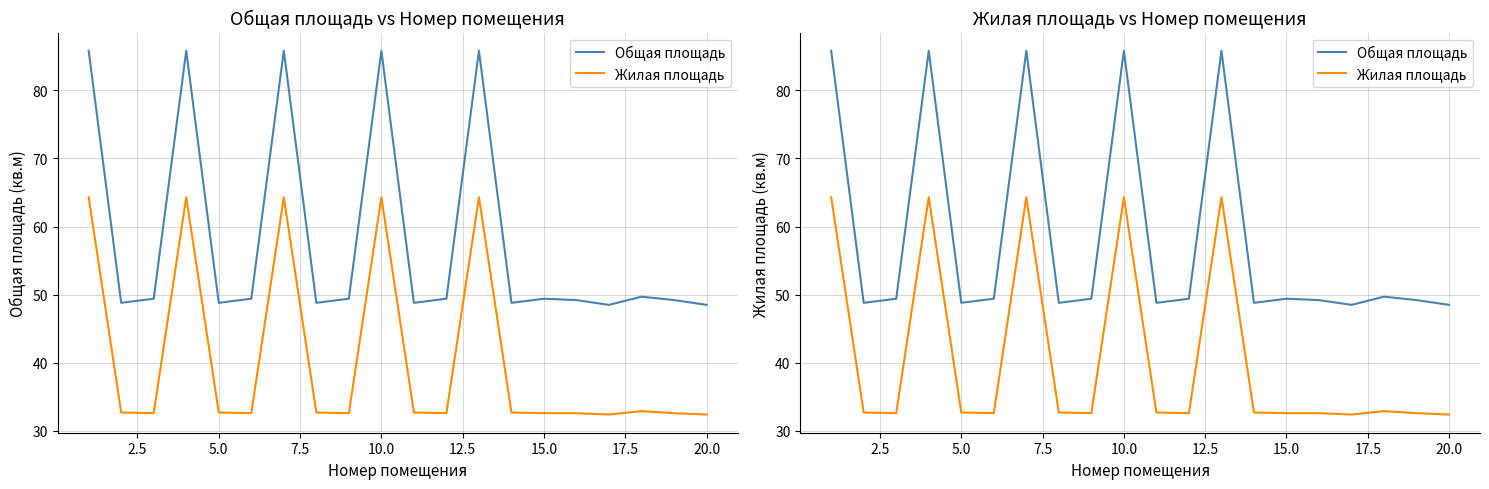

How many interior local valleys does the Жилая площадь series have?

5